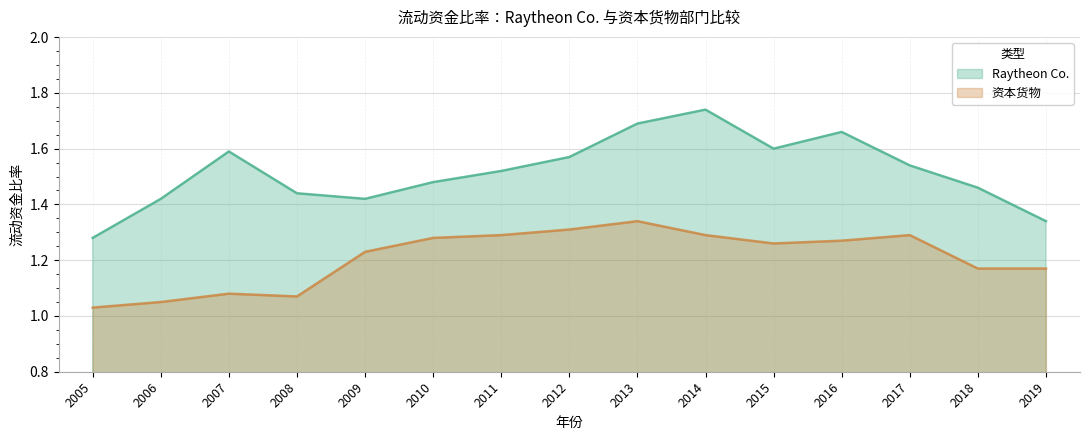

Is the value of 资本货物 at 2012 greater than the value of Raytheon Co. at 2013?

No